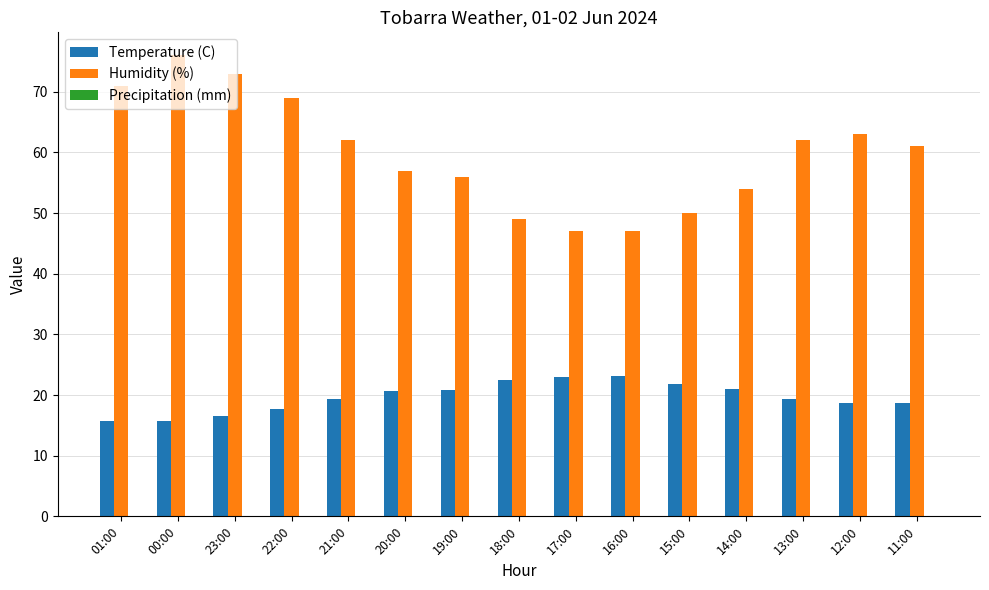

What is the maximum value shown in the chart?

76.0